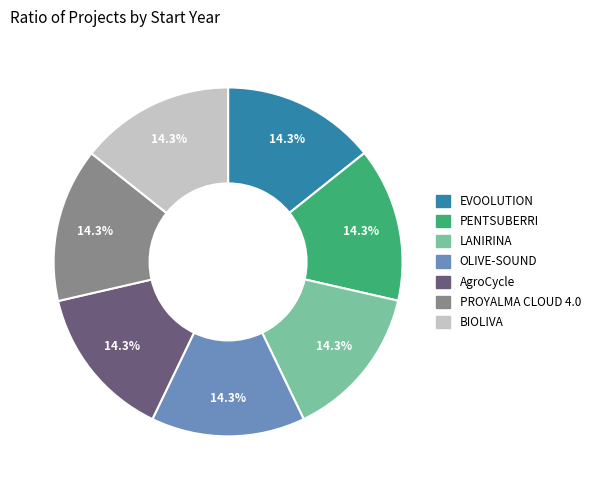

Is there a majority slice in this chart?

No